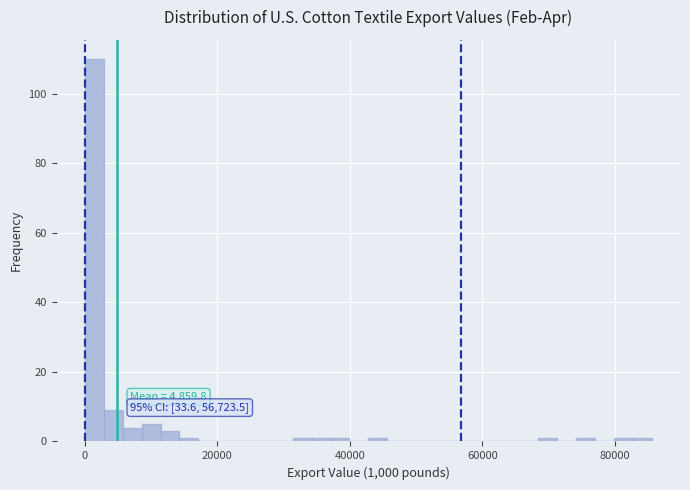

Read against the x-axis, roughly where is the centre of the tallest bar?

2000